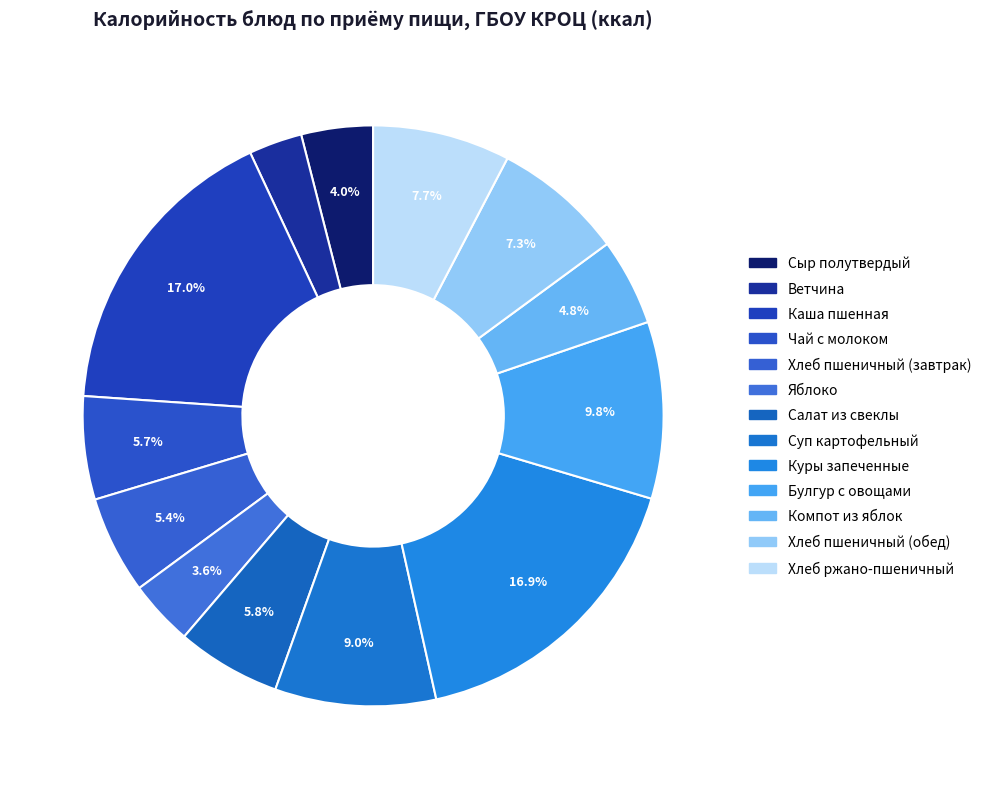

What is the largest slice in the pie chart?

Каша пшенная